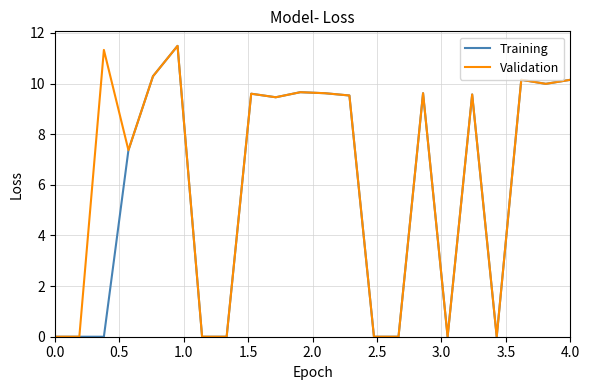

How many distinct data groups are displayed?

2